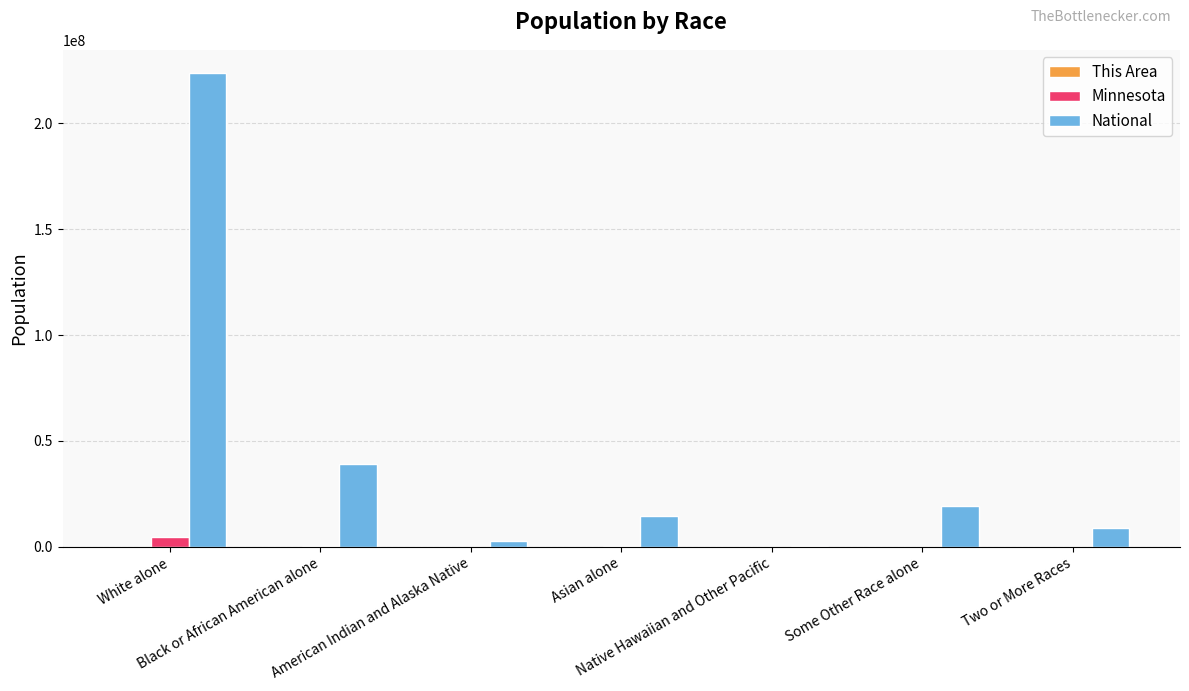

Does the chart contain stacked bars?

No